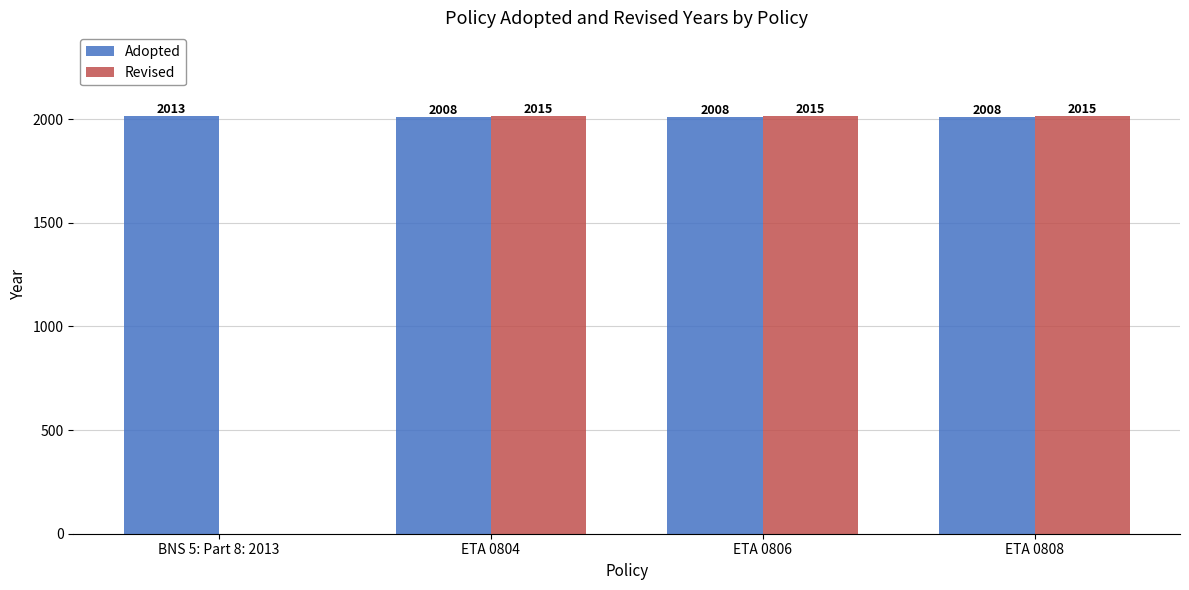

The value of Adopted at BNS 5: Part 8: 2013 is 2013. True or false?

True